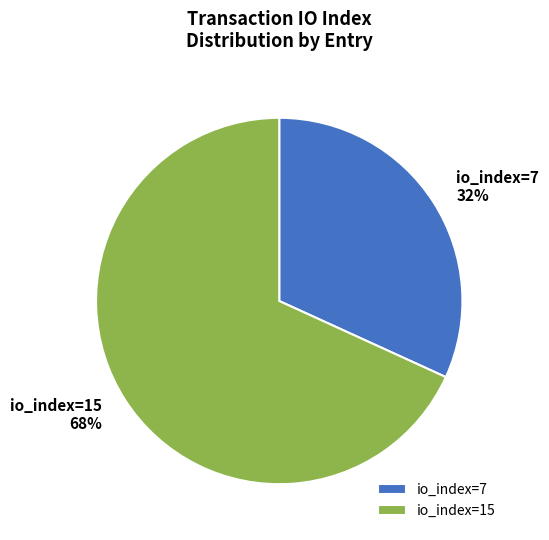

What is the largest slice in the pie chart?

io_index=15